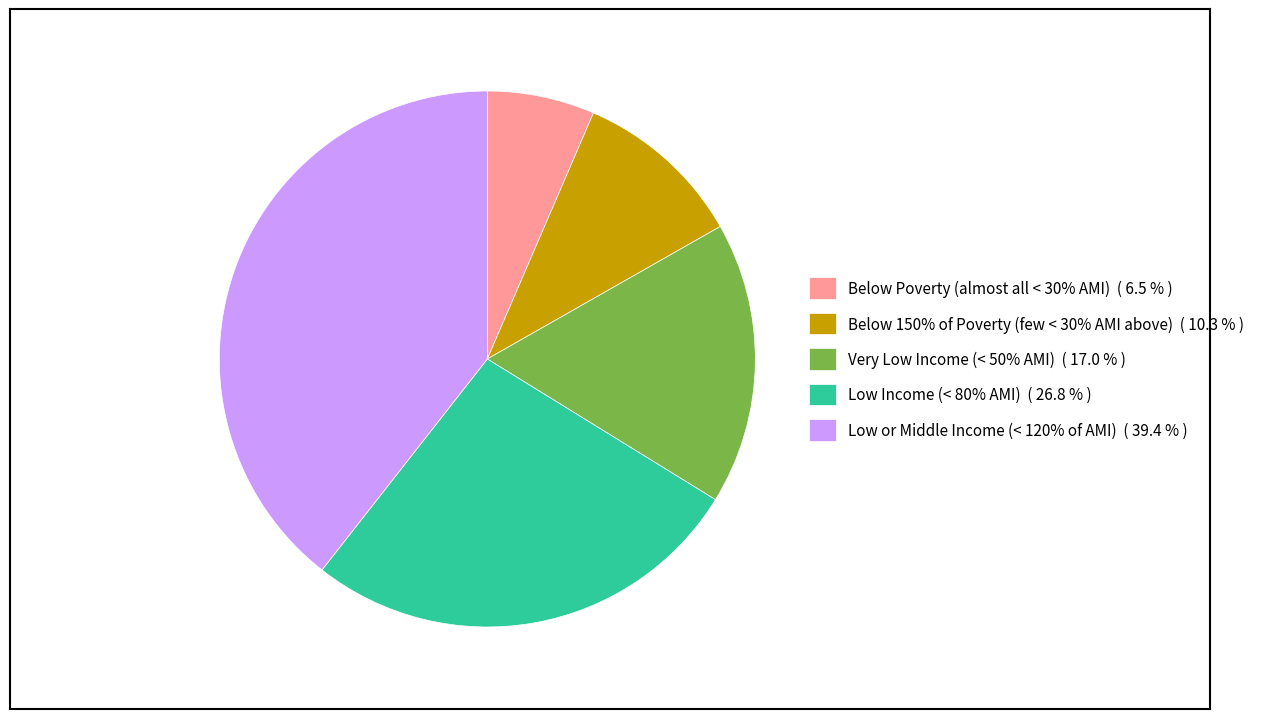

Is there a majority slice in this chart?

No